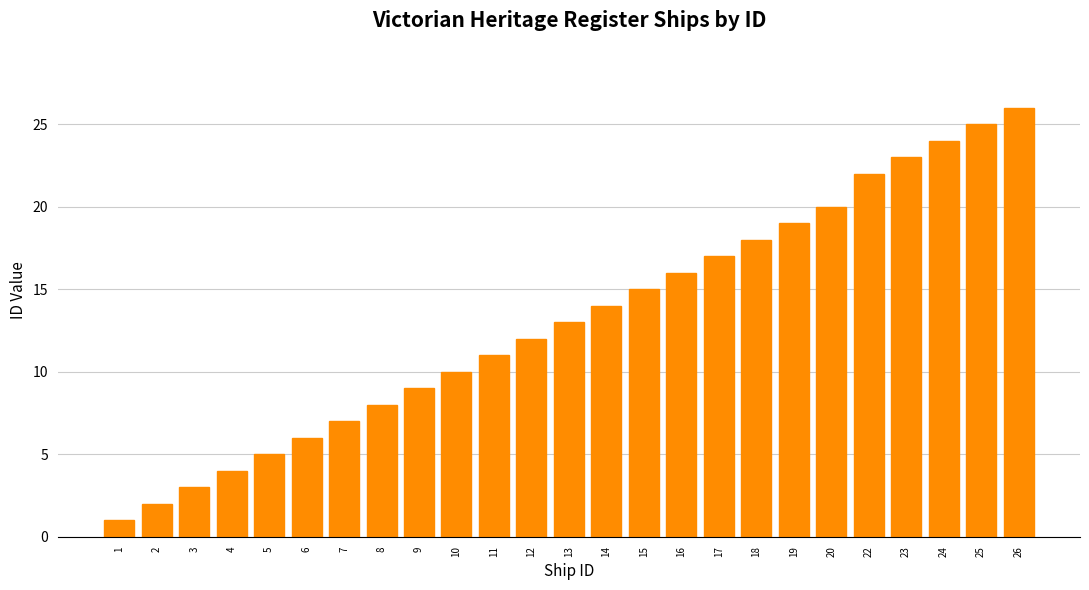

Reading right to left, transcribe all the data shown in this chart.

26=26	25=25	24=24	23=23	22=22	20=20	19=19	18=18	17=17	16=16	15=15	14=14	13=13	12=12	11=11	10=10	9=9	8=8	7=7	6=6	5=5	4=4	3=3	2=2	1=1